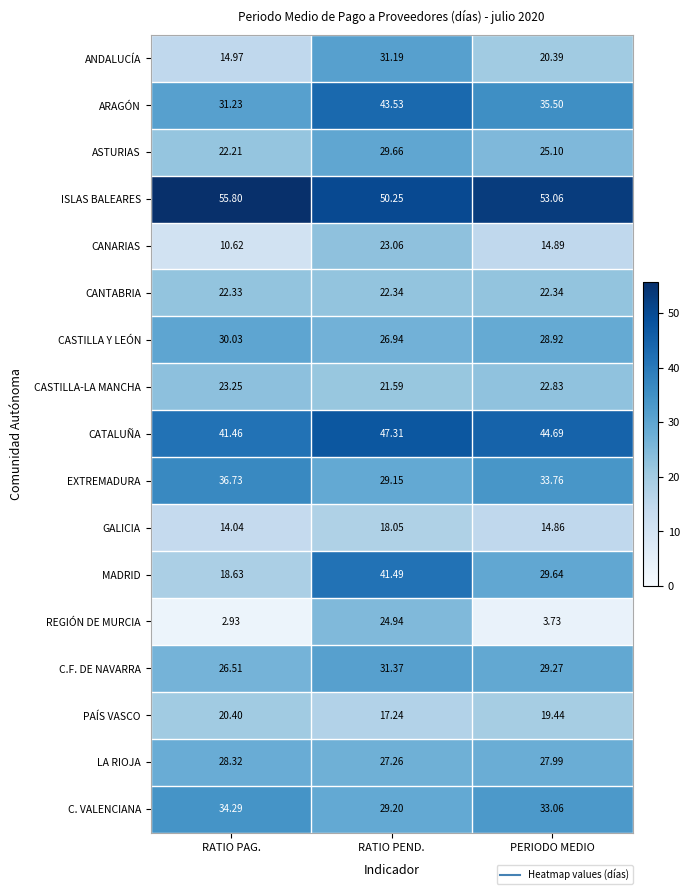

Which series has the largest range (max minus min)?

MADRID